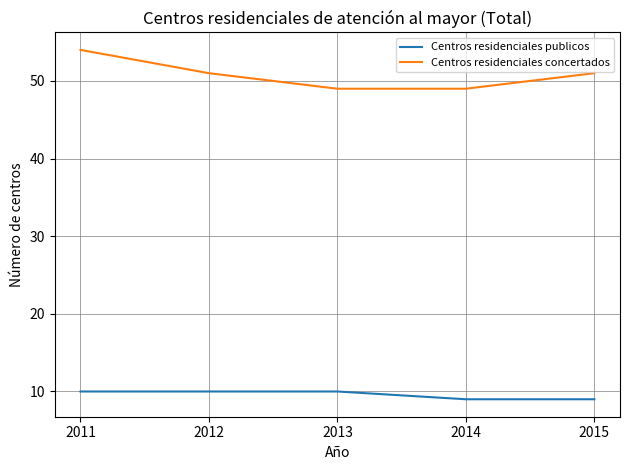

The Centros residenciales concertados series shows 28 at 2015. True or false?

False